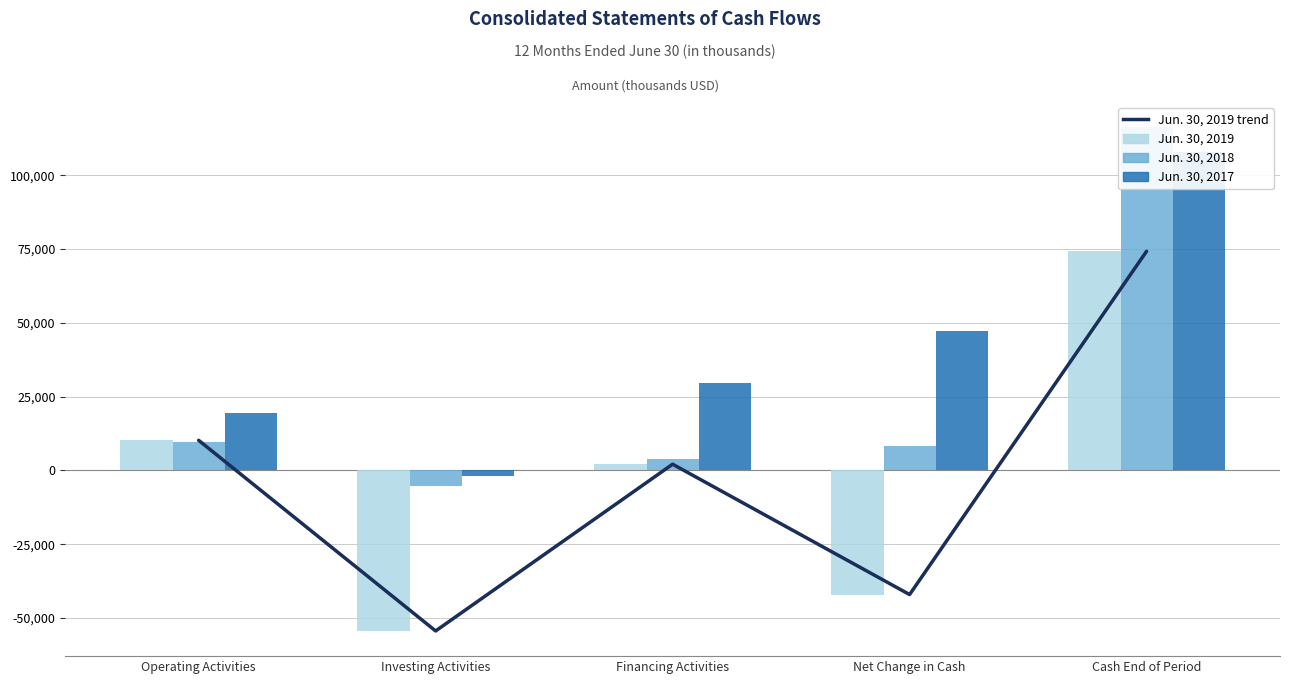

Between Operating Activities and Cash End of Period, which is larger?

Cash End of Period